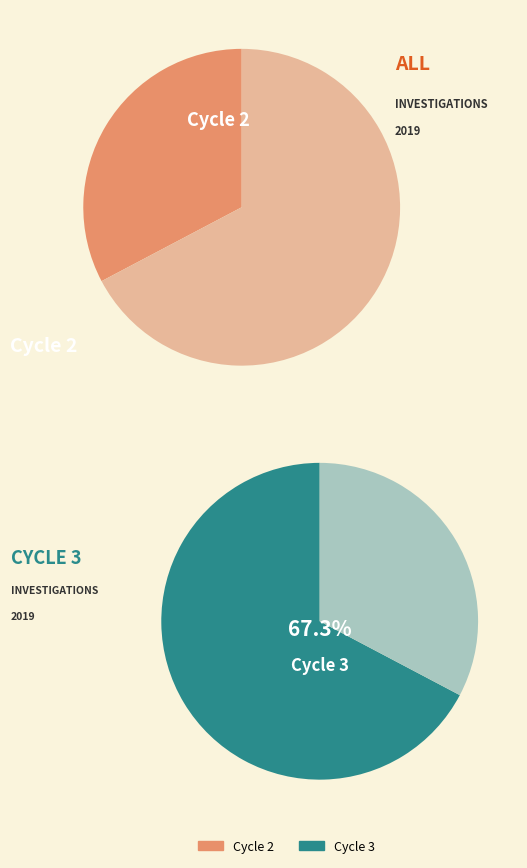

Combined, what portion of the pie is Cycle 2 and Cycle 3?

100.0%